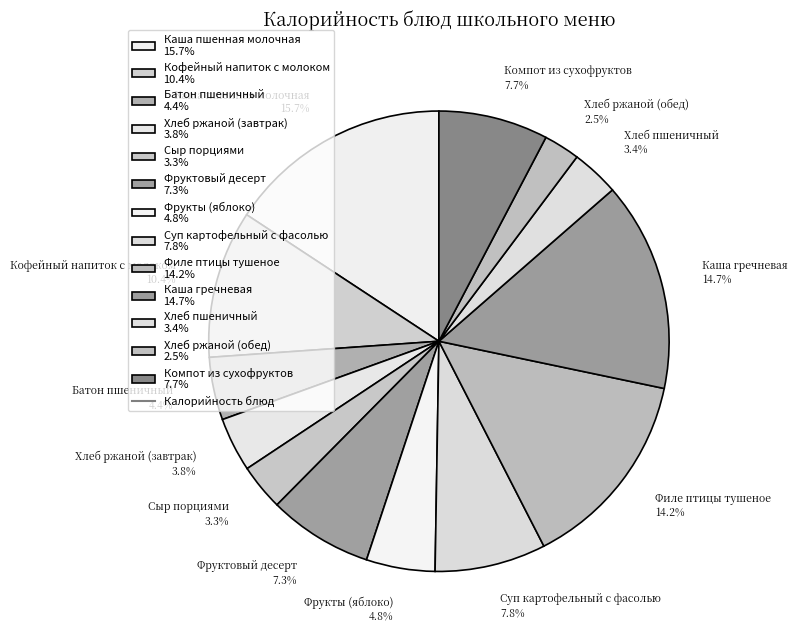

Does any single category account for the majority?

No